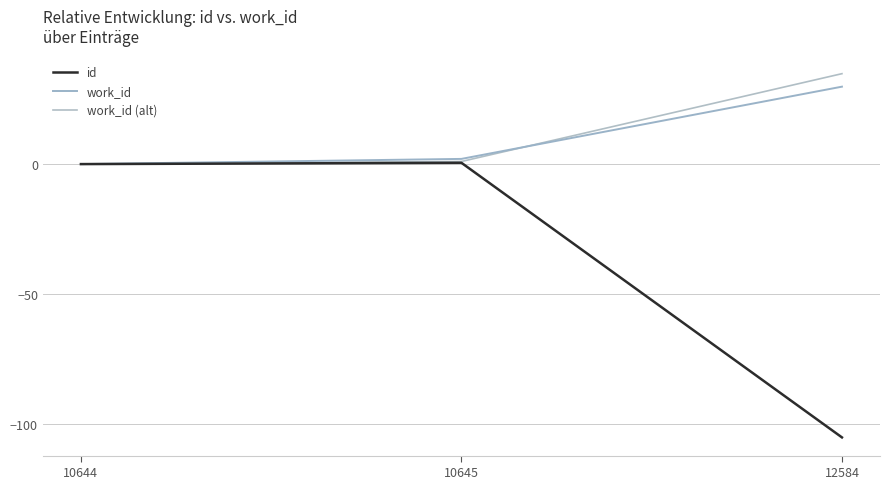

Rank the series by their maximum value, from highest to lowest.

work_id (alt), work_id, id